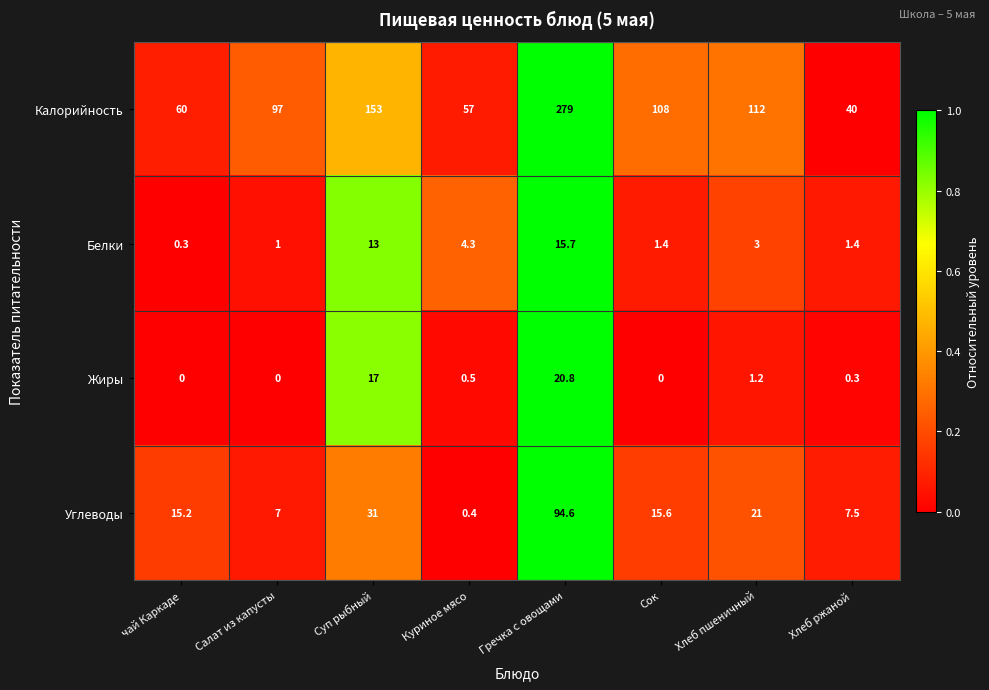

Count the number of categories in the chart.

8